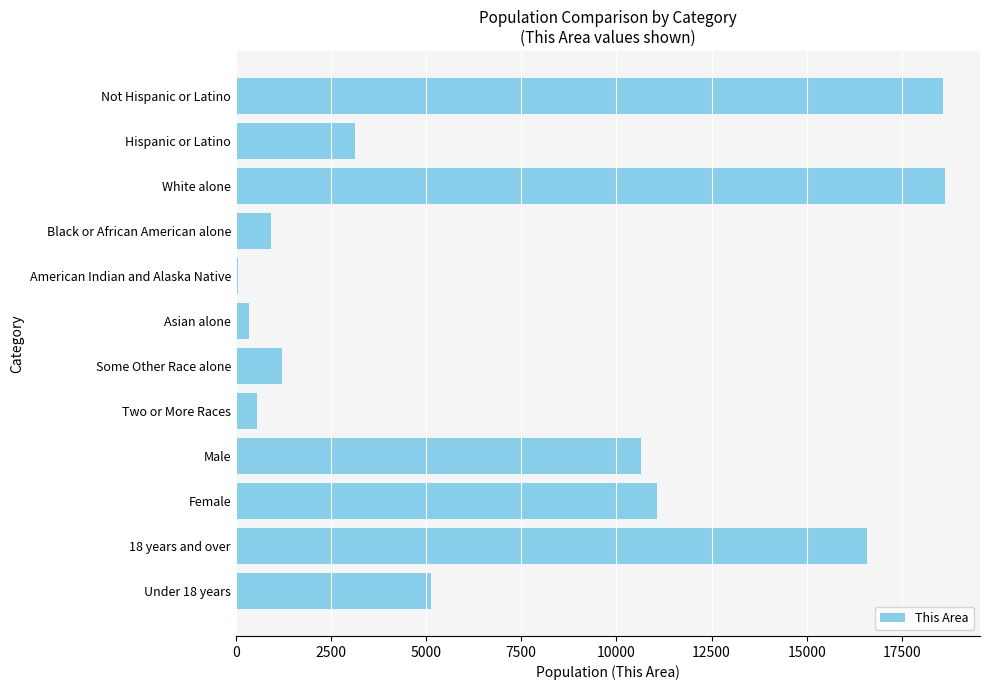

What is the change in value from Not Hispanic or Latino to Female?

-7506